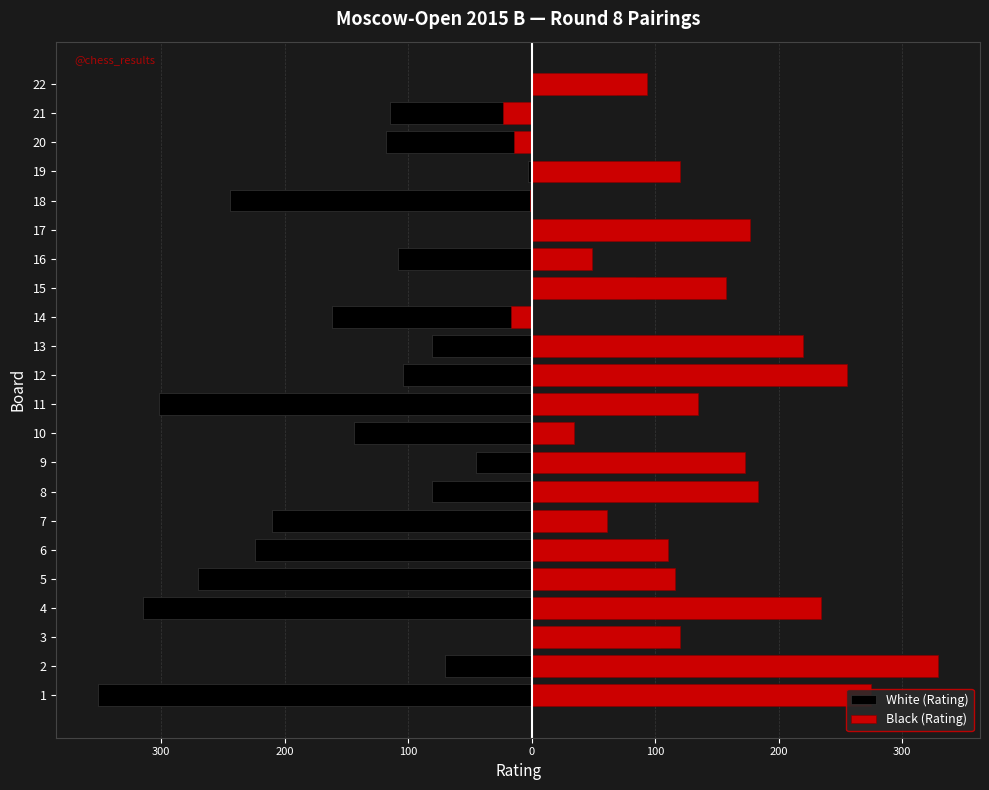

Is the value of Black (Rating) at 3 greater than the value of White (Rating) at 12?

Yes